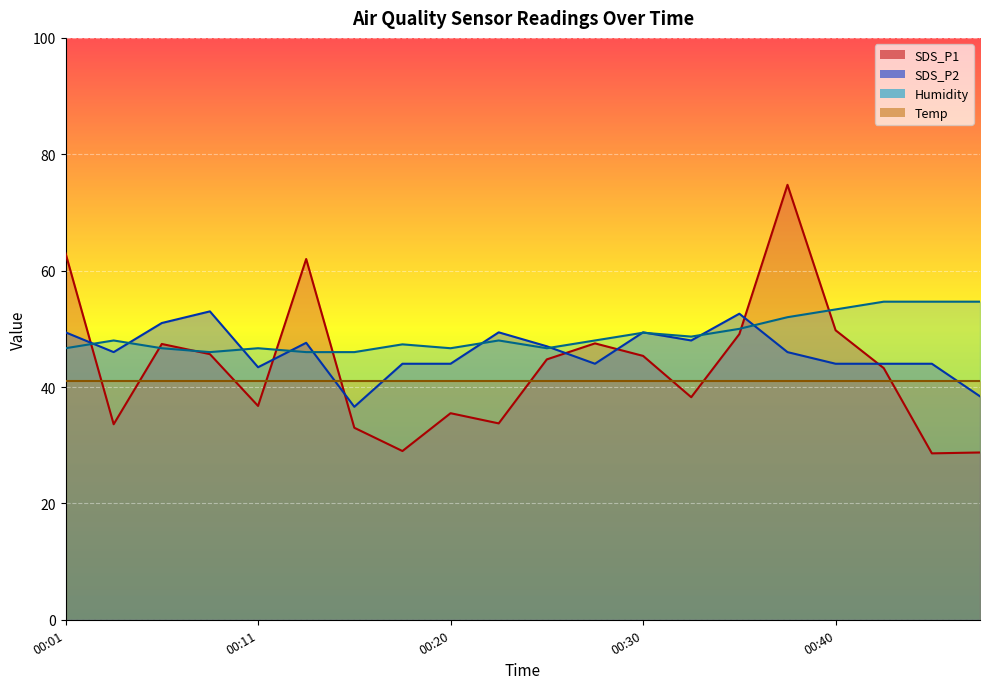

What is the value of the Humidity point at the 8th from the left?

47.3